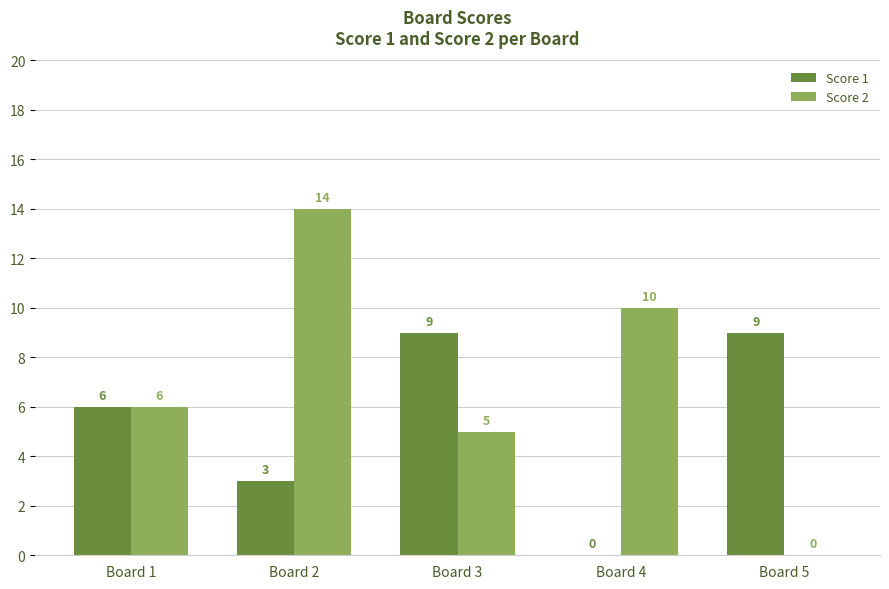

True or false: Score 2 has a value of -8 at Board 5.

False